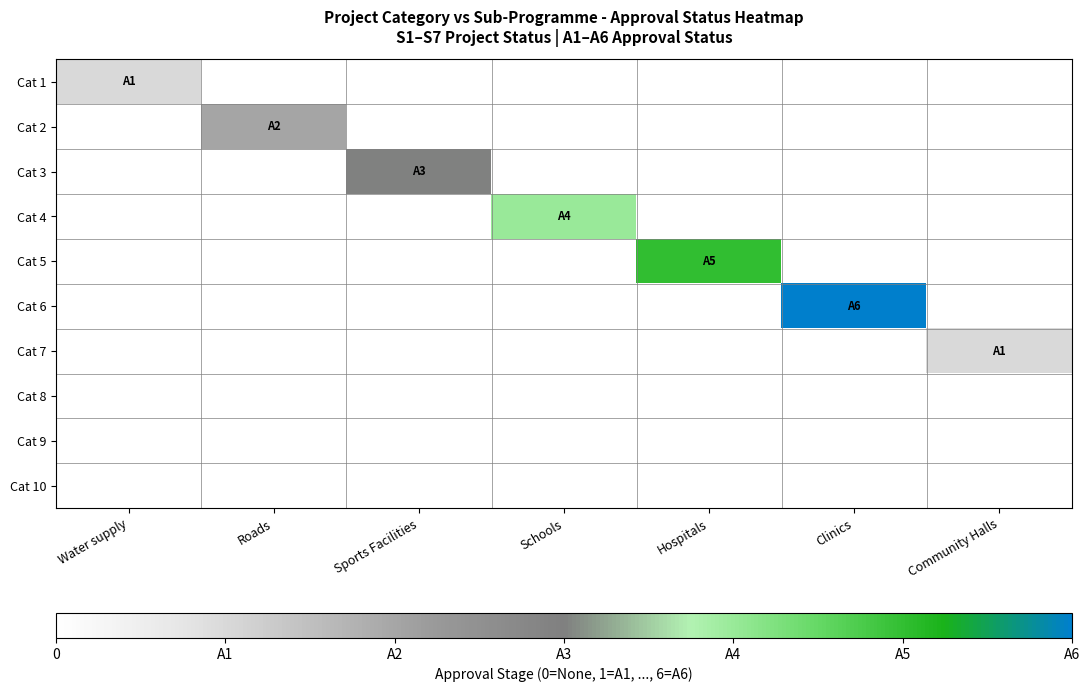

At which category is the sum across all series the highest?

Clinics